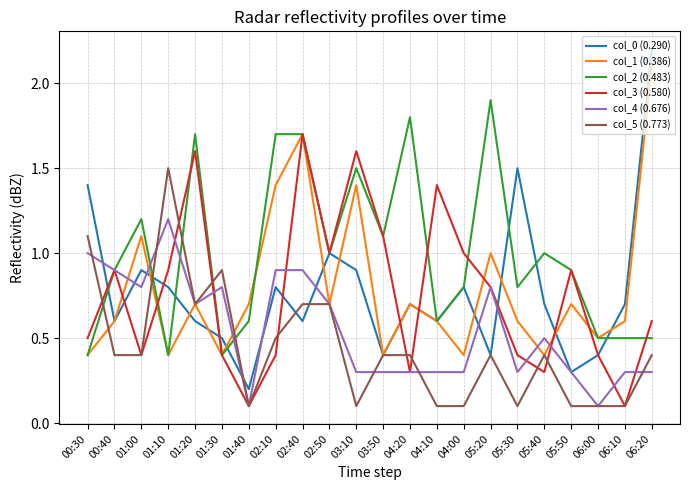

What is the sum of all col_3 (0.580) values?

16.8